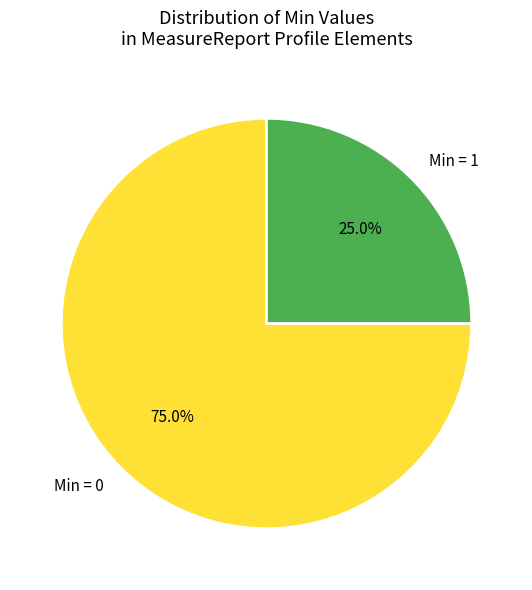

Is there any slice that represents more than half of the pie?

Yes